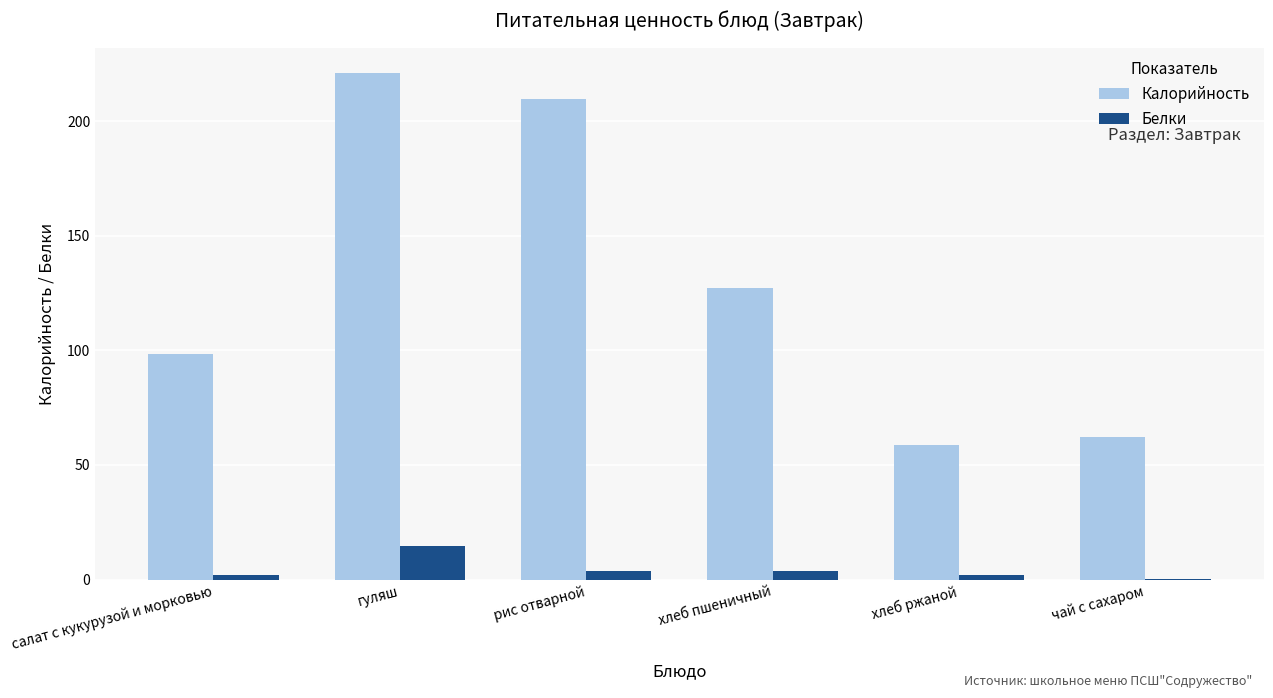

At which label does Калорийность reach its peak?

гуляш